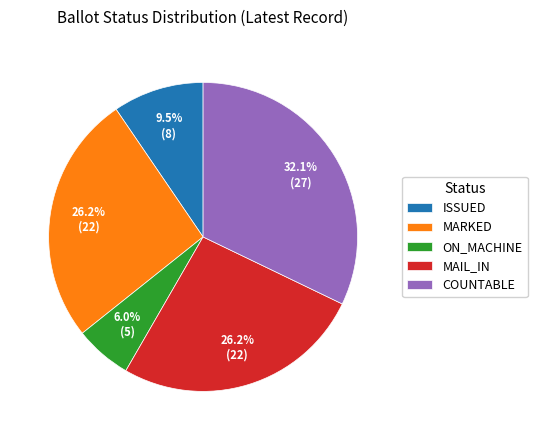

Count the number of slices in the pie.

5